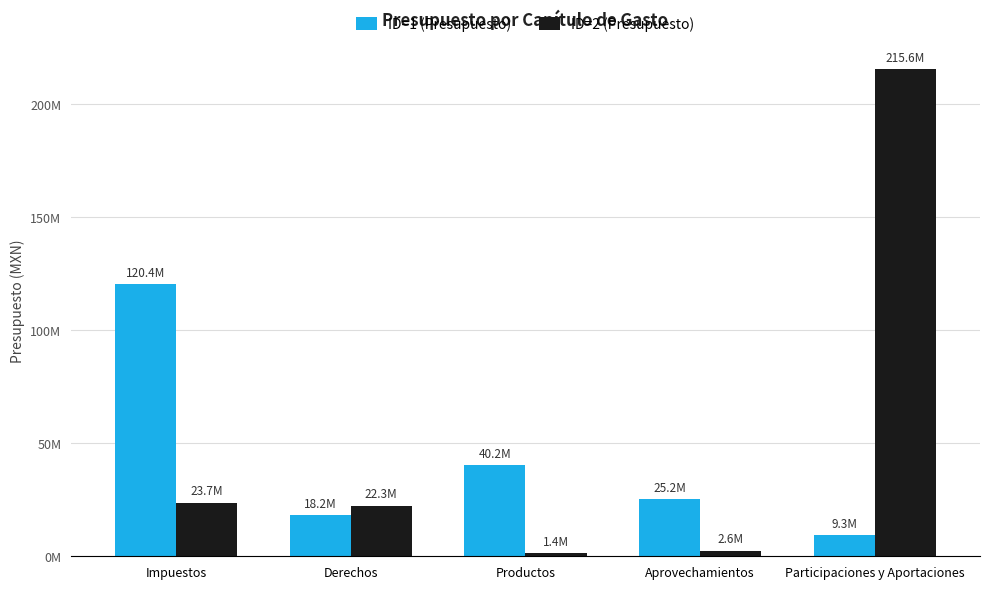

What value does the ID=1 (Presupuesto) series have at Derechos?

18187207.3